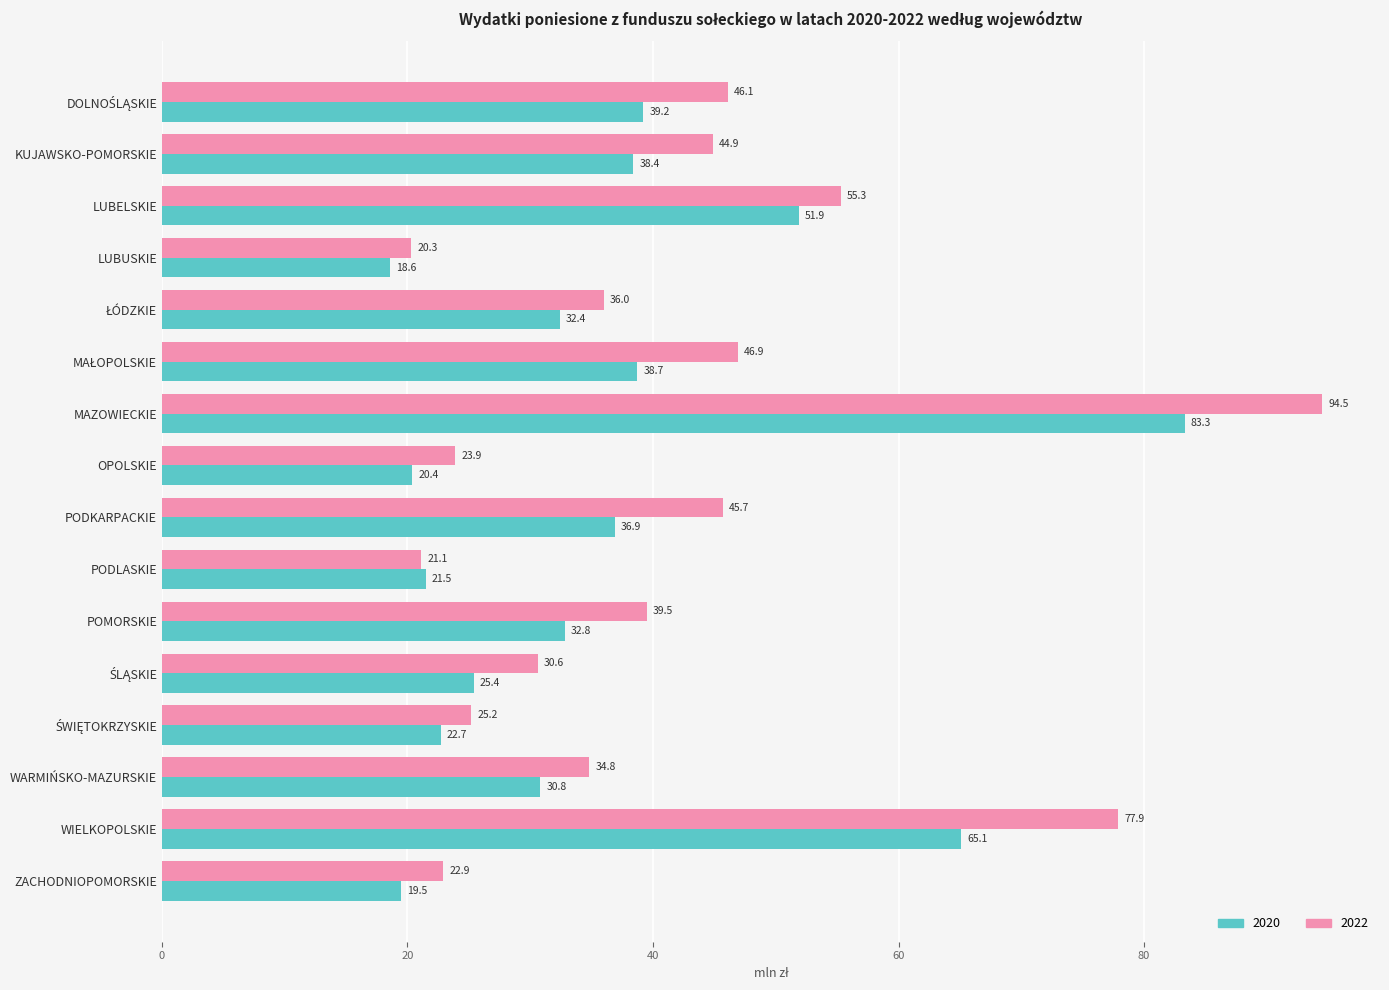

Where is 2022 nearest to the value 57?

LUBELSKIE